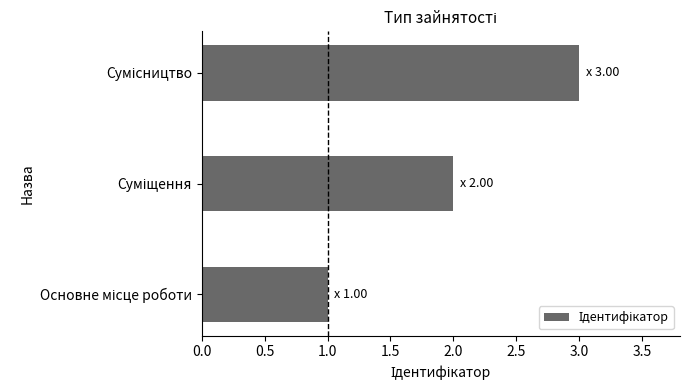

What is the greatest value displayed?

3